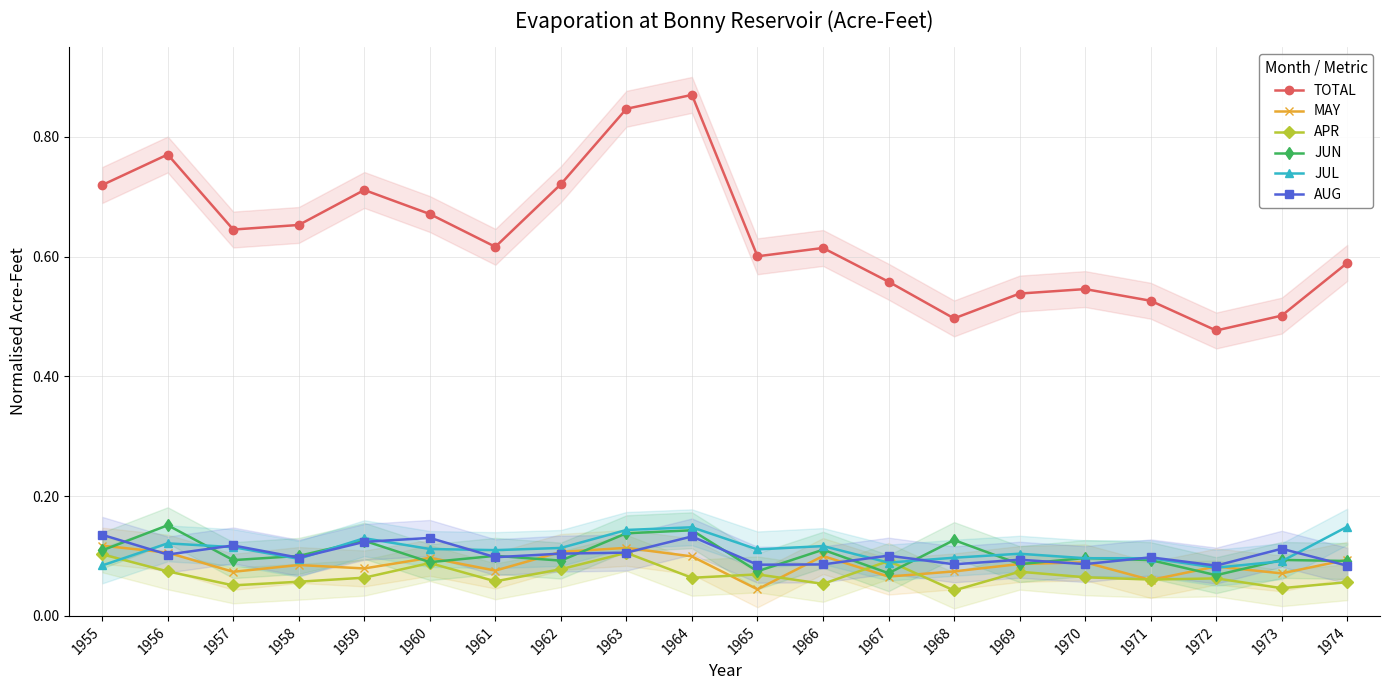

True or false: TOTAL and APR cross at least once.

False